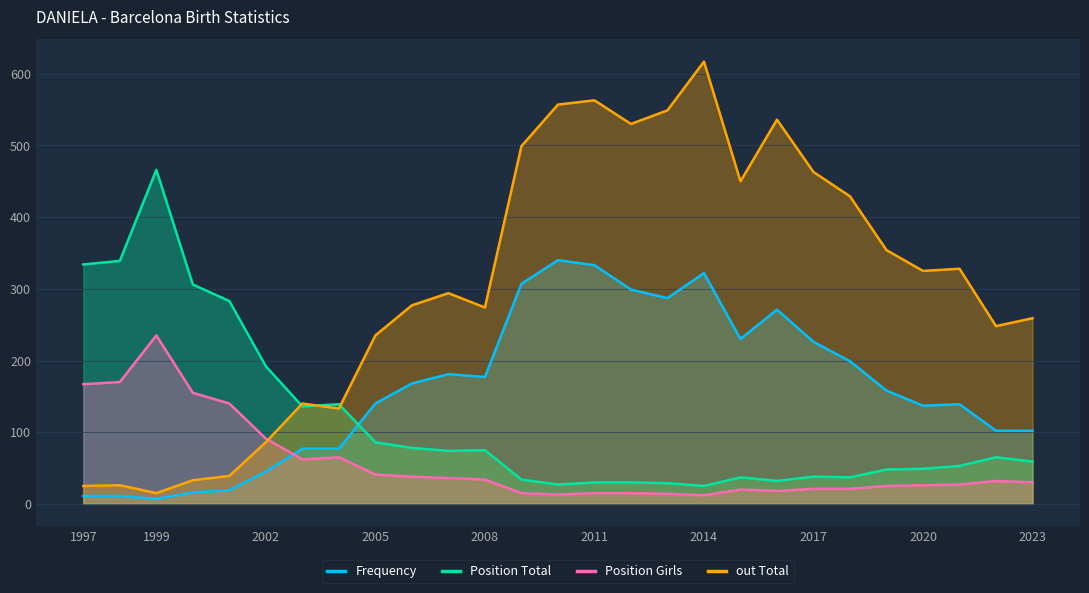

Reading left to right, list all the values displayed in this chart.

Frequency: 11	11	7	16	19	45	77	77	140	168	181	177	307	340	333	299	287	322	230	271	226	199	158	137	139	102	102
Position Total: 334	339	466	306	283	192	136	139	86	78	74	75	34	27	30	30	29	25	37	32	38	37	48	49	53	65	59
Position Girls: 167	170	235	155	140	91	62	65	41	38	36	34	15	13	15	15	14	12	20	18	21	21	25	26	27	32	30
out Total: 25	26	15	33	39	86	140	133	235	277	294	274	499	557	563	530	549	617	450	536	463	429	354	325	328	248	259